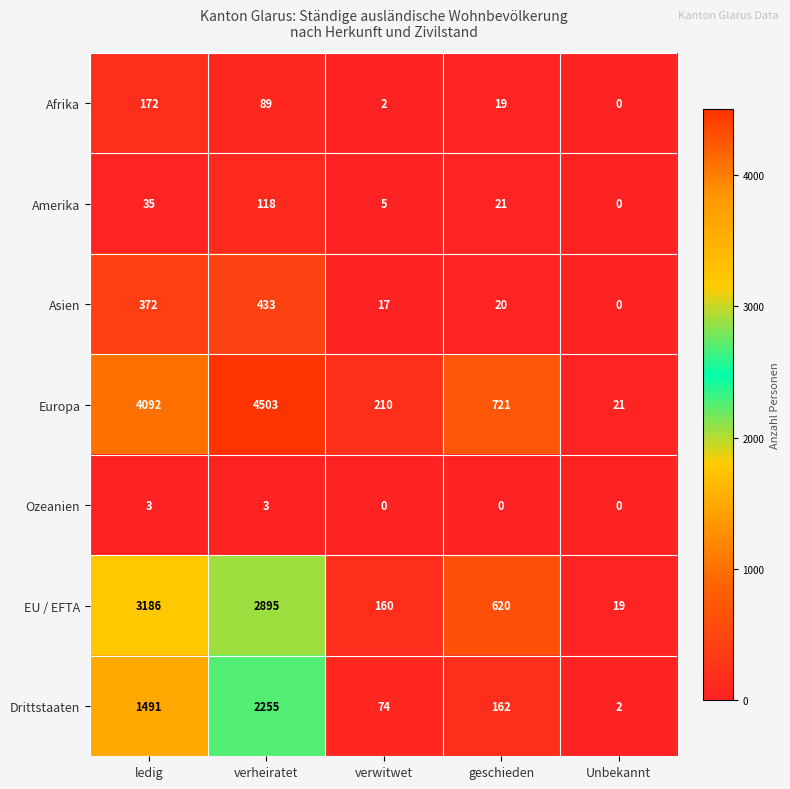

What is the sum of all Drittstaaten values?

3984